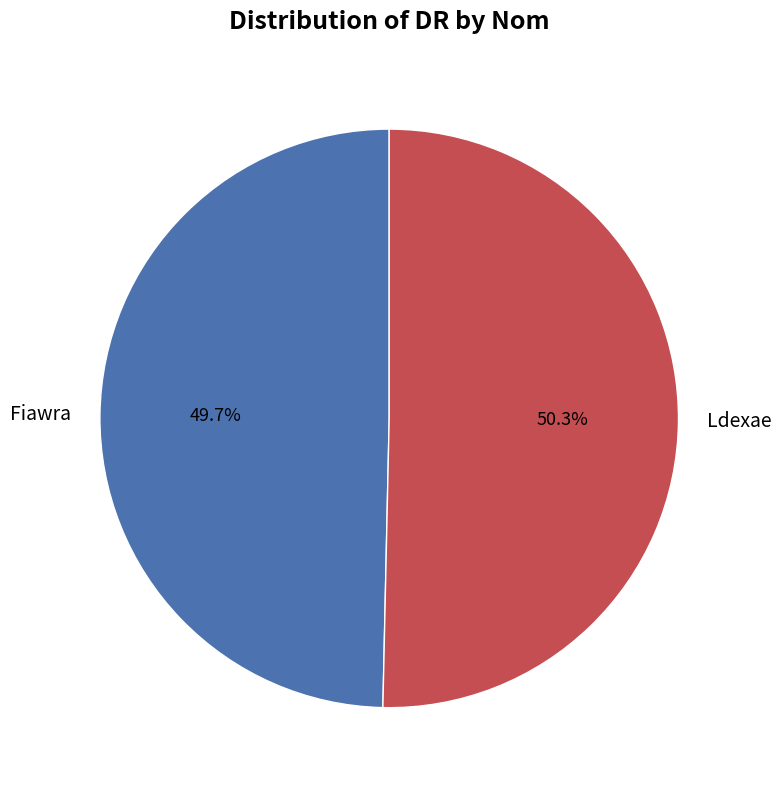

True or false: Fiawra accounts for 42% of the total.

False